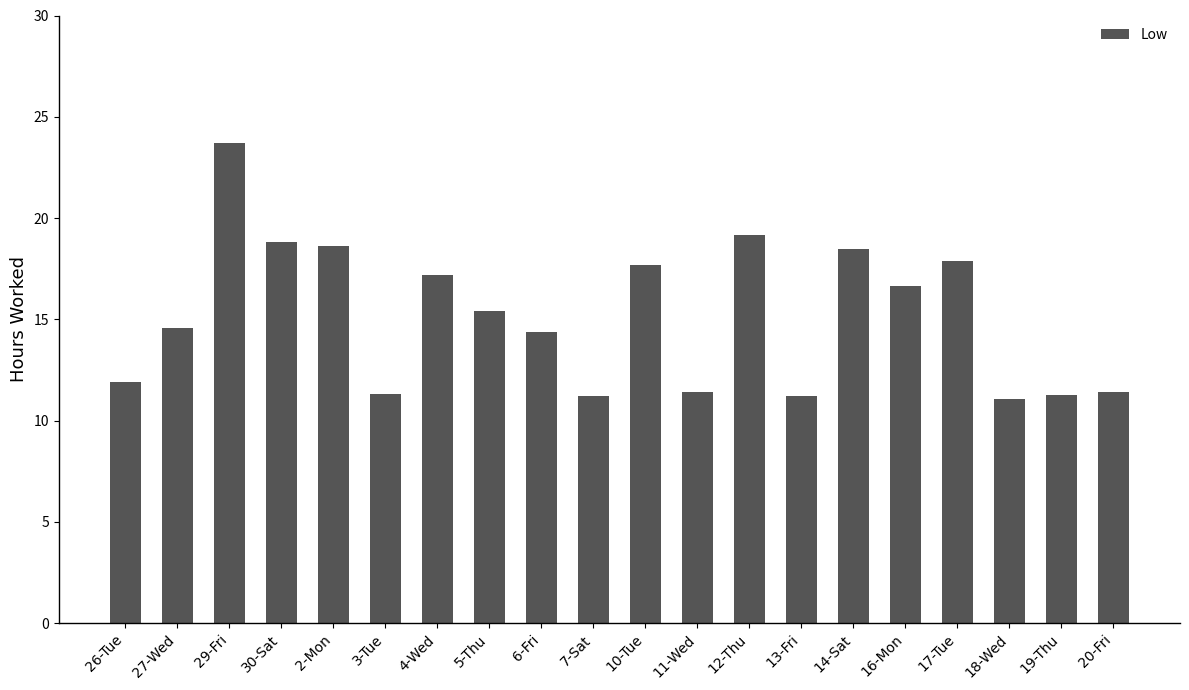

Where does the data first go above 15?

29-Fri